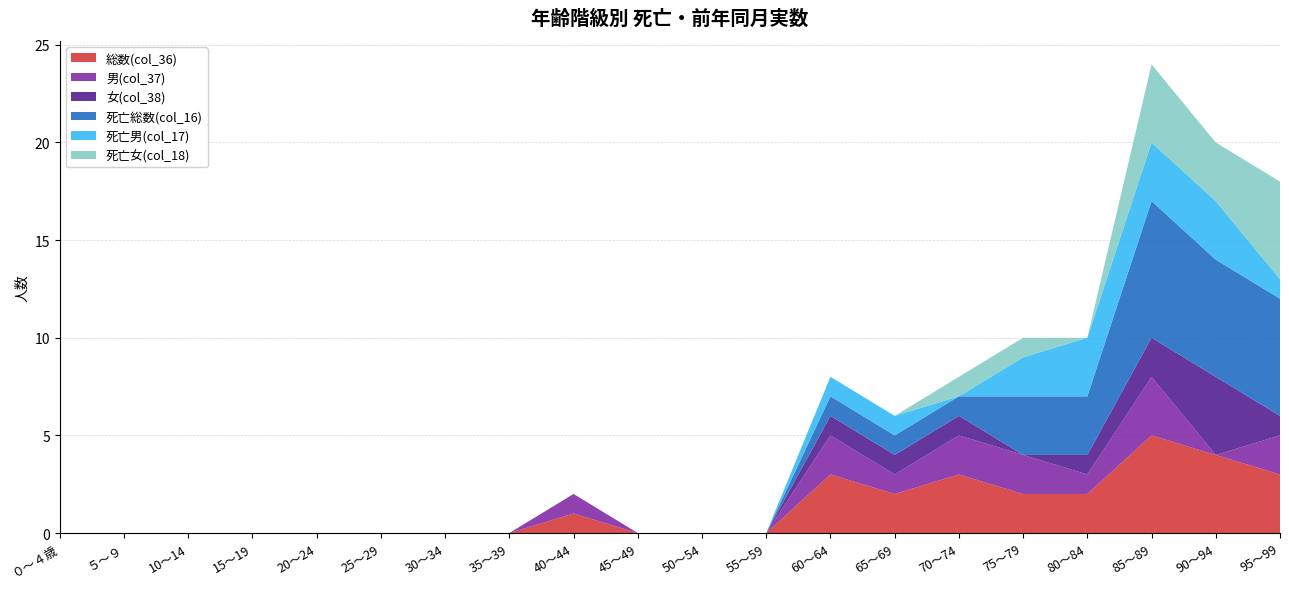

Reading left to right, what are all the values shown in this chart?

総数(col_36): 0	0	0	0	0	0	0	0	1	0	0	0	3	2	3	2	2	5	4	3
男(col_37): 0	0	0	0	0	0	0	0	1	0	0	0	2	1	2	2	1	3	0	2
女(col_38): 0	0	0	0	0	0	0	0	0	0	0	0	1	1	1	0	1	2	4	1
死亡総数(col_16): 0	0	0	0	0	0	0	0	0	0	0	0	1	1	1	3	3	7	6	6
死亡男(col_17): 0	0	0	0	0	0	0	0	0	0	0	0	1	1	0	2	3	3	3	1
死亡女(col_18): 0	0	0	0	0	0	0	0	0	0	0	0	0	0	1	1	0	4	3	5